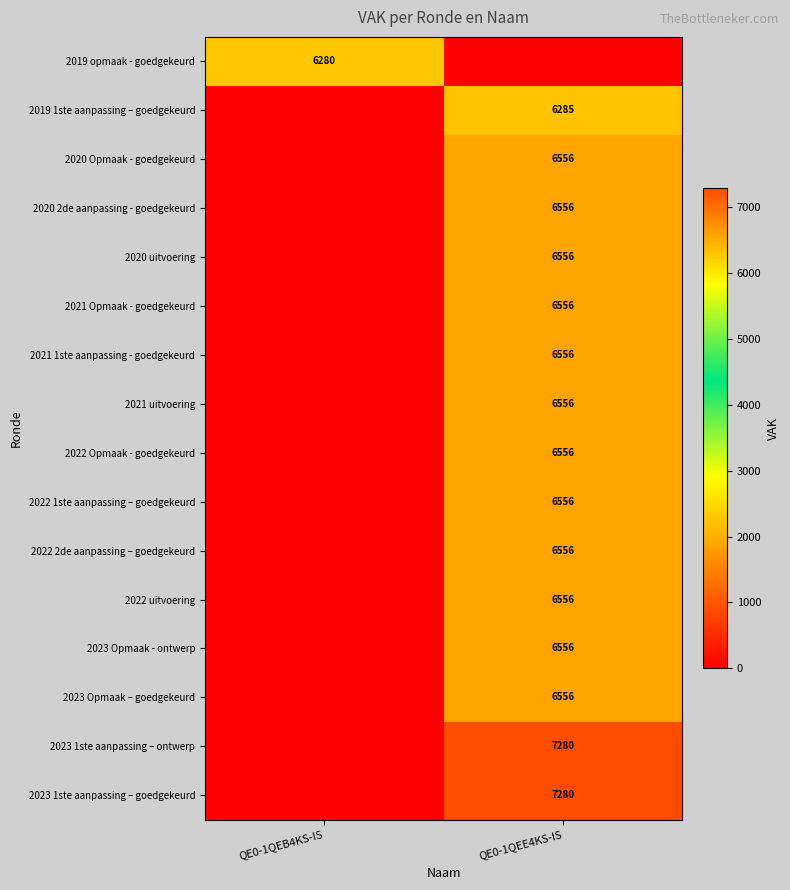

The 2019 1ste aanpassing – goedgekeurd series shows 9880 at QE0-1QEE4KS-IS. True or false?

False